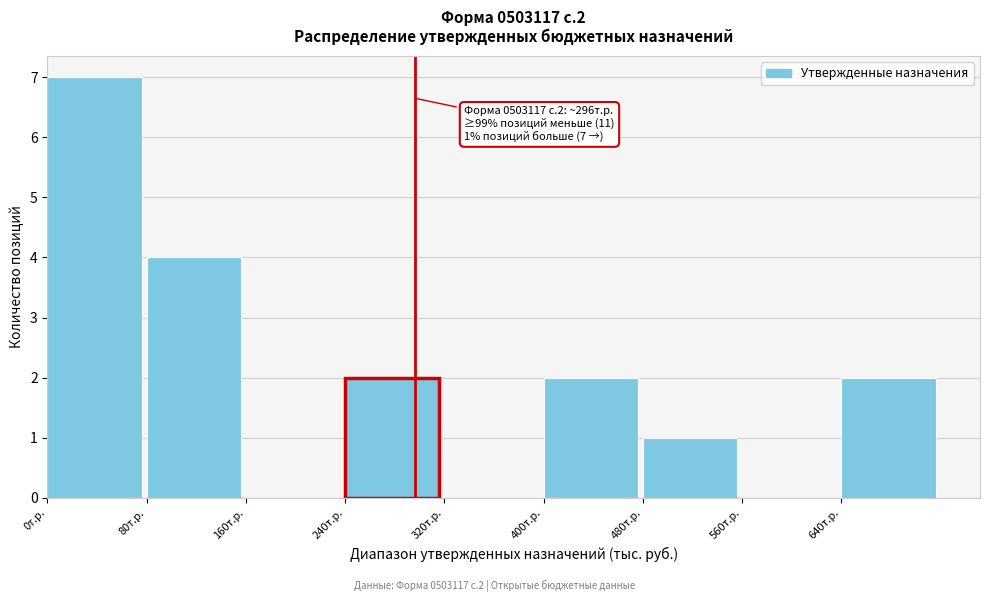

Reading left to right, transcribe all the data shown in this chart.

0т.р.=7	80т.р.=4	160т.р.=0	240т.р.=2	320т.р.=0	400т.р.=2	480т.р.=1	560т.р.=0	640т.р.=2